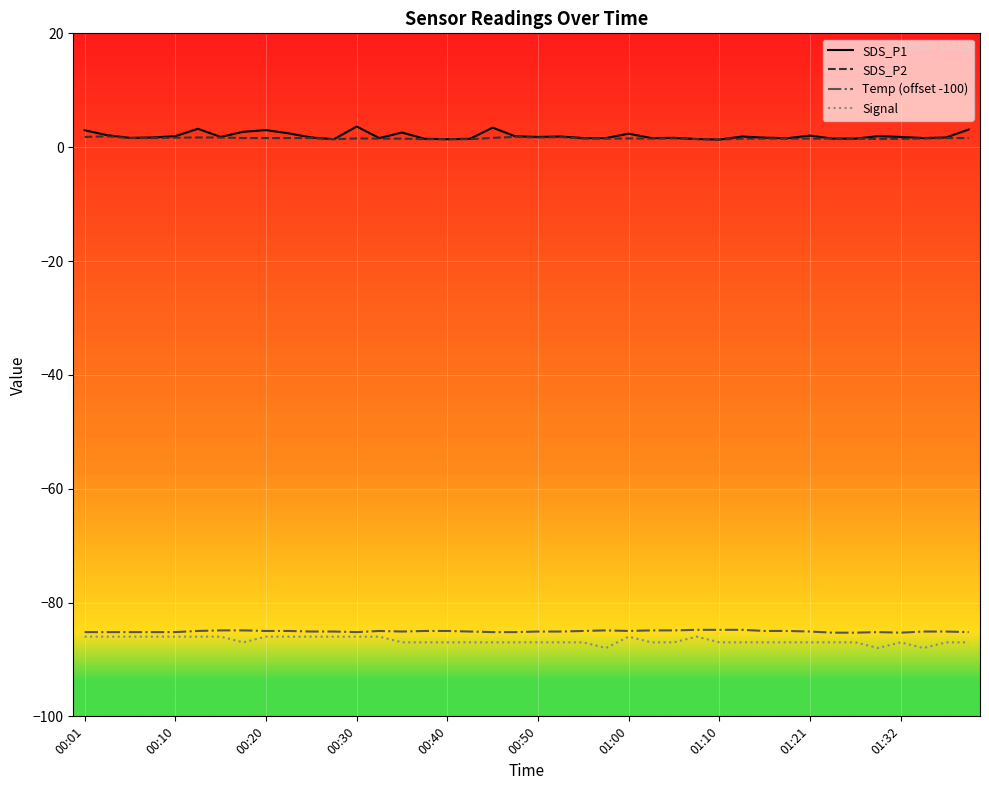

Which series has the largest range (max minus min)?

SDS_P1